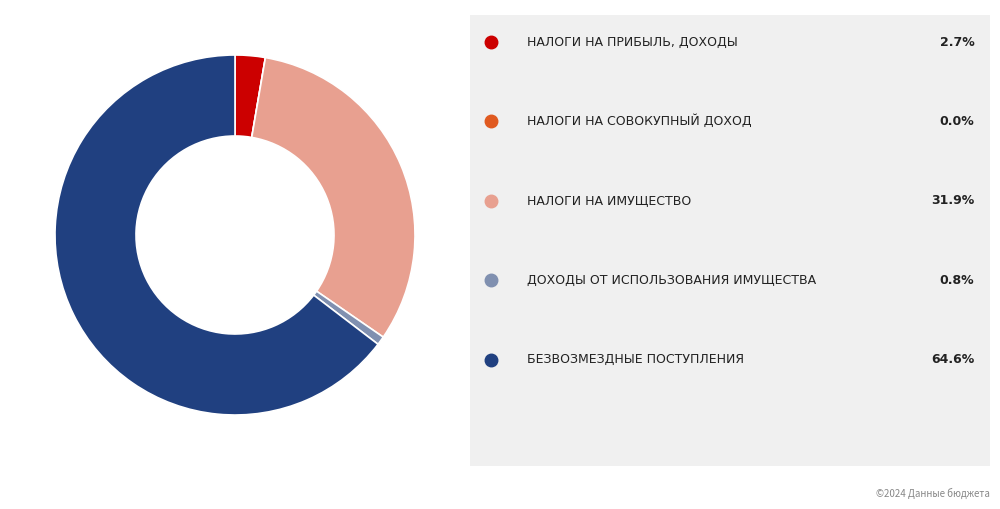

Does any single category account for the majority?

Yes